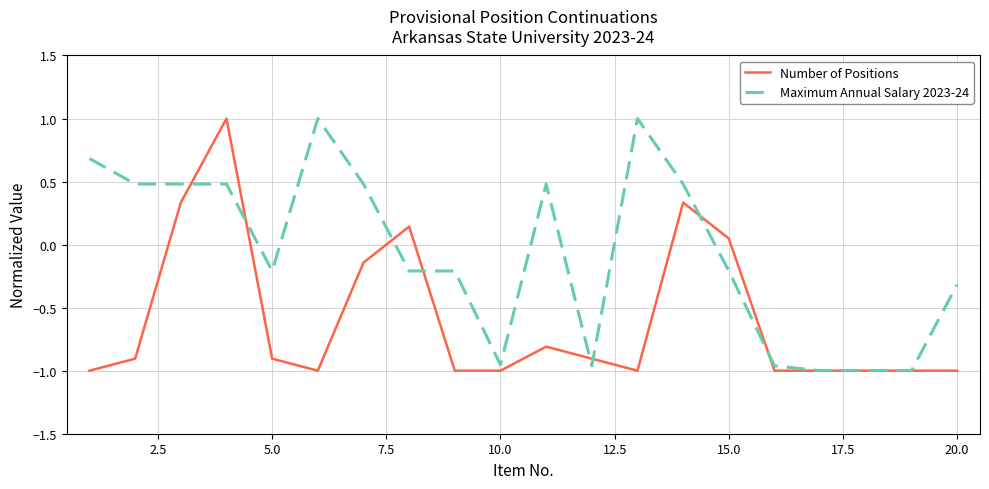

List the series in order of their overall mean, lowest first.

Number of Positions, Maximum Annual Salary 2023-24